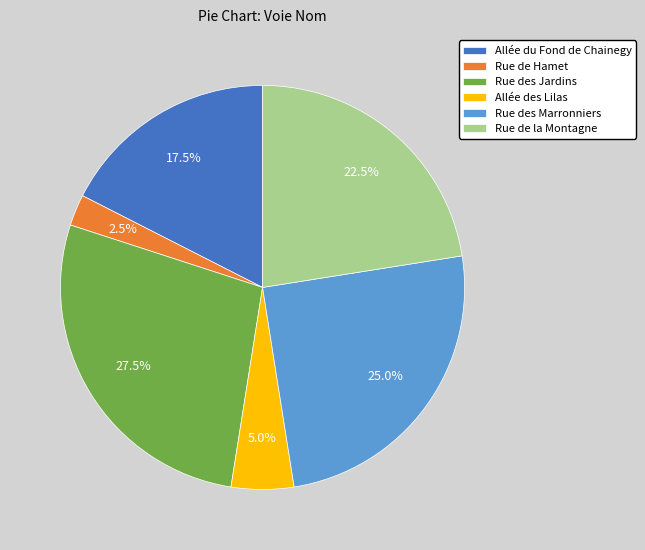

What is the smallest slice in the pie chart?

Rue de Hamet